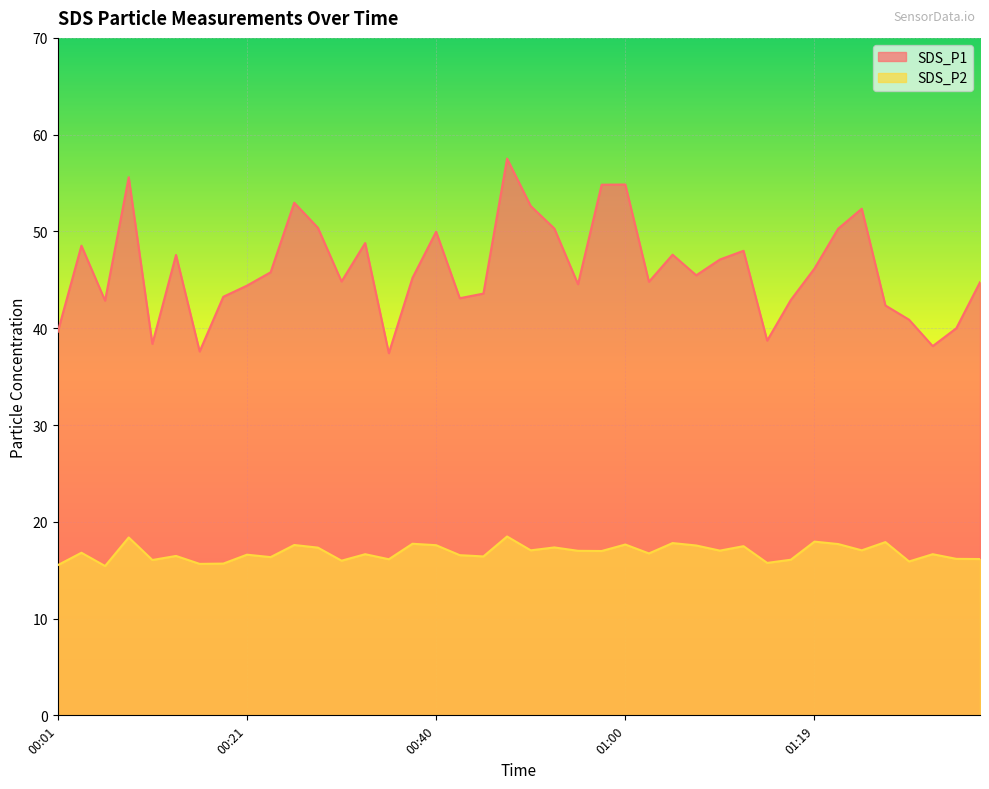

How many interior local valleys does the SDS_P2 series have?

14